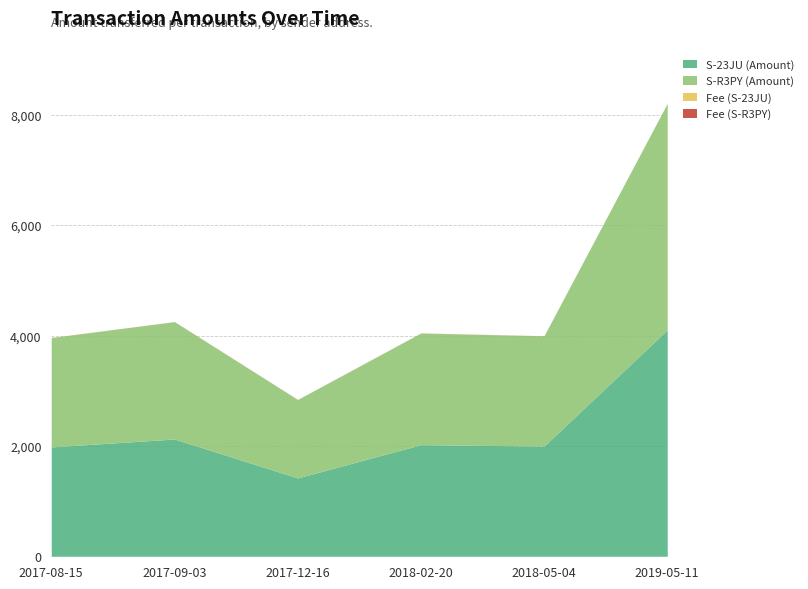

Rank the series at 2018-02-20 from highest to lowest value.

S-R3PY (Amount), S-23JU (Amount), Fee (S-23JU), Fee (S-R3PY)